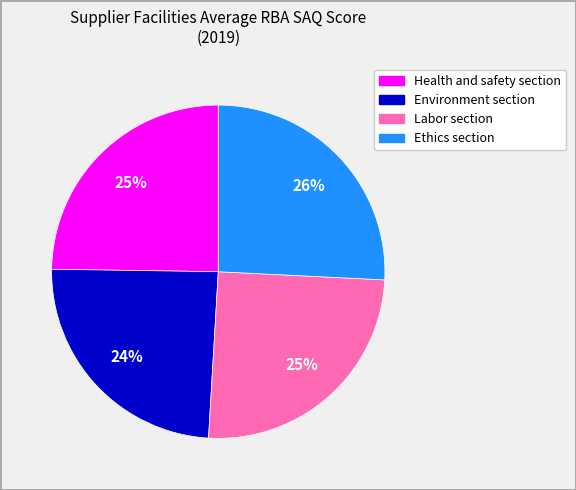

Do Health and safety section and Ethics section together represent more than half of the pie?

Yes